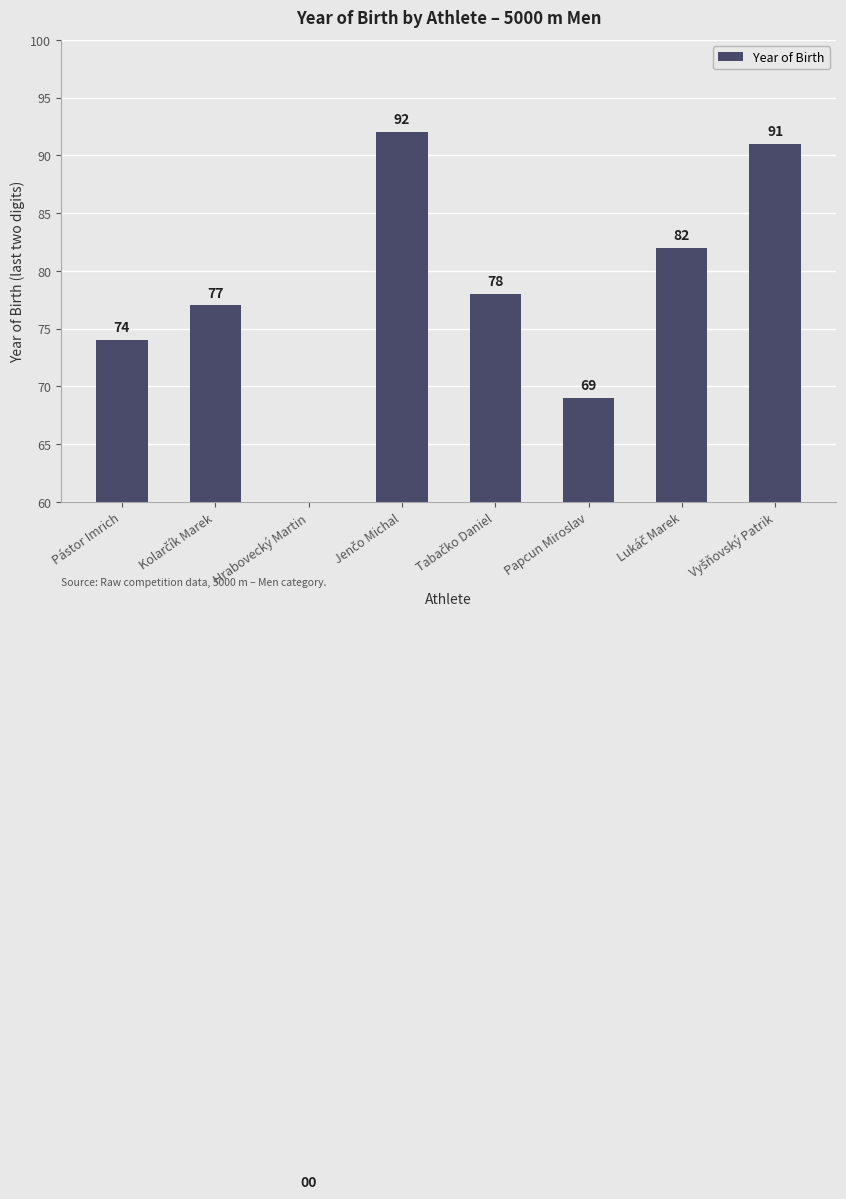

What is the value of the 4th bar from the left?

92